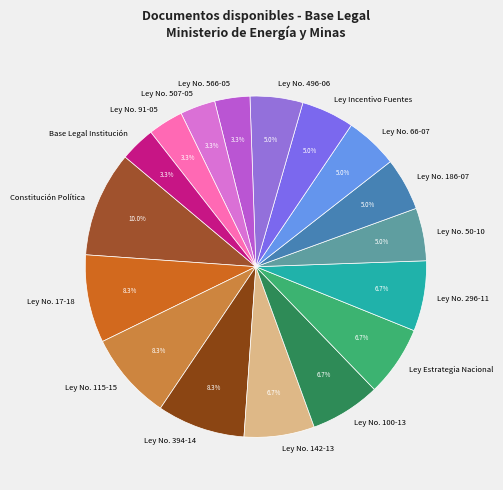

To the nearest percent, what is the average slice percentage?

6%